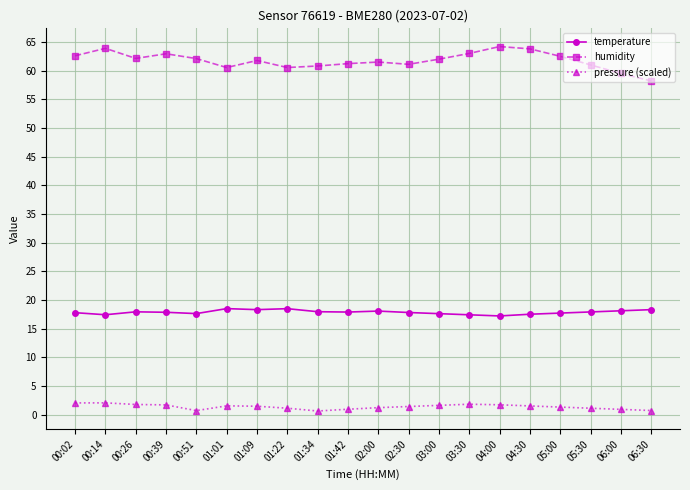

What is the highest value of the pressure (scaled) series?

2.0